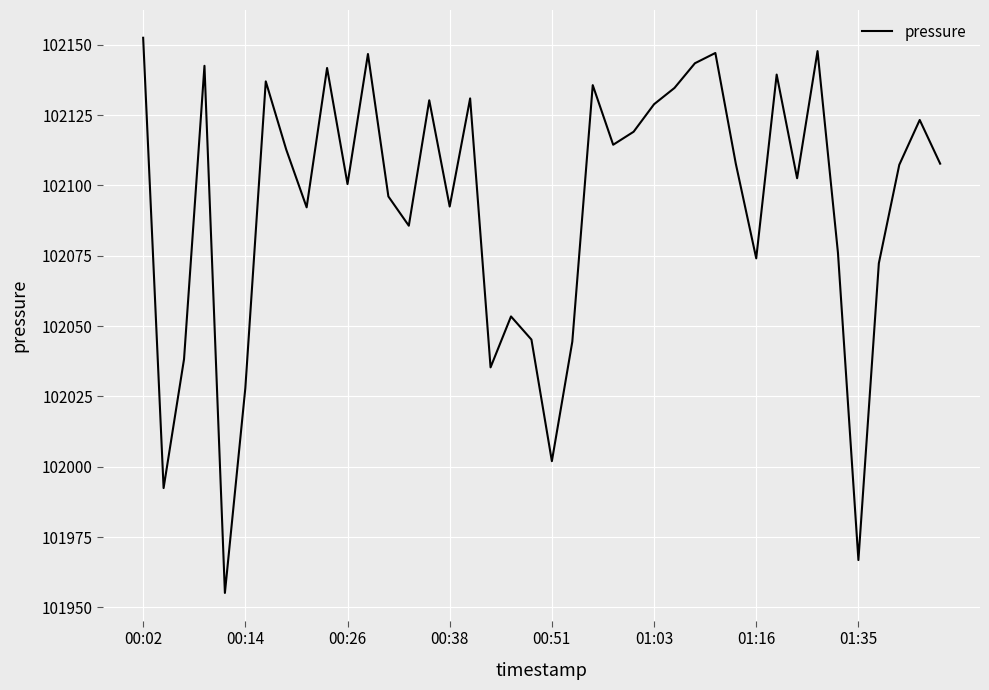

What is the difference between the maximum and minimum values?

197.3